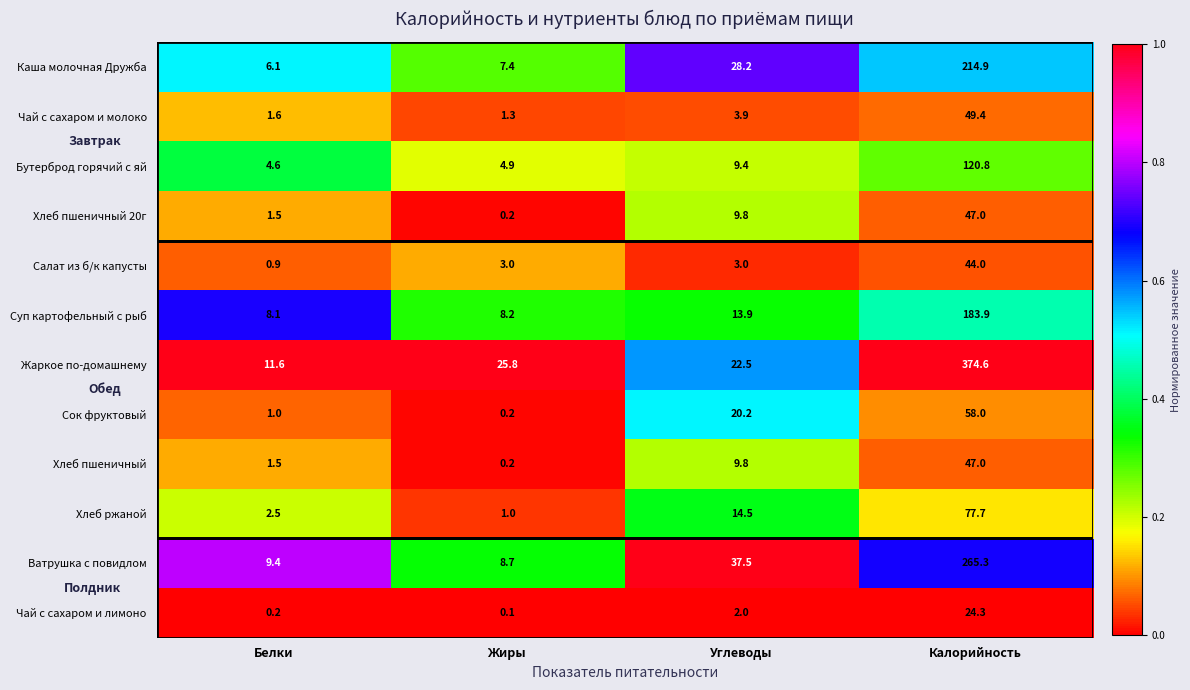

Between Белки and Жиры, which series saw the biggest shift?

Жаркое по-домашнему